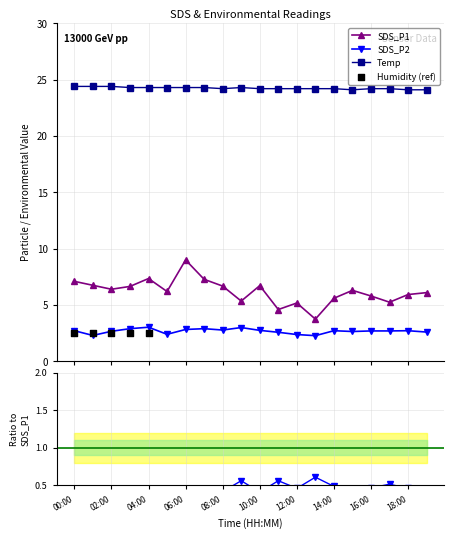

At which category is the sum across all series the highest?

06:00